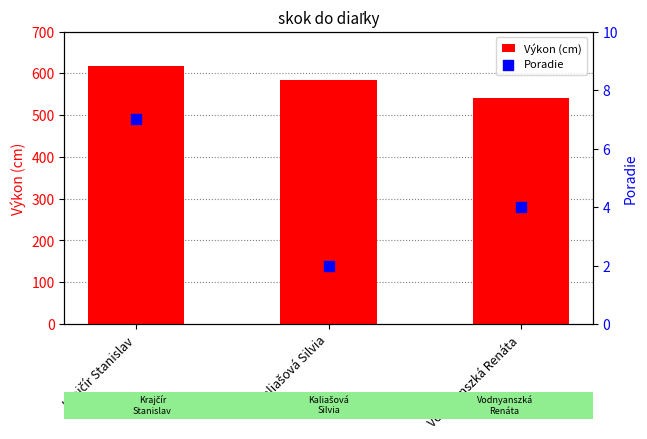

Which series contains the lowest Y value?

Poradie